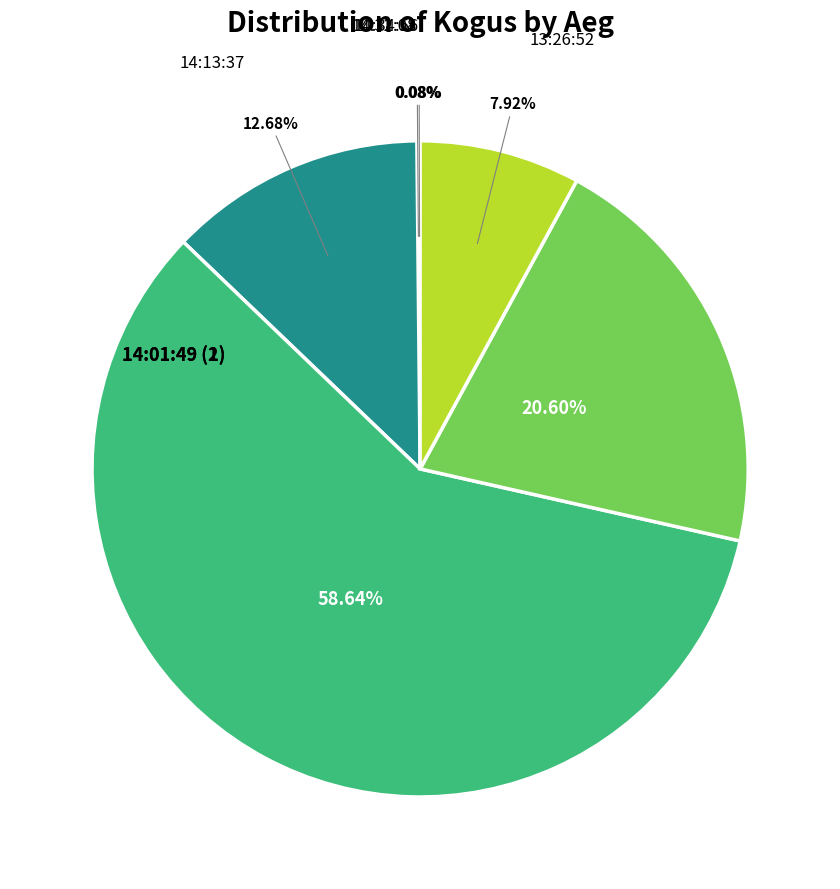

How many segments does this pie chart have?

6